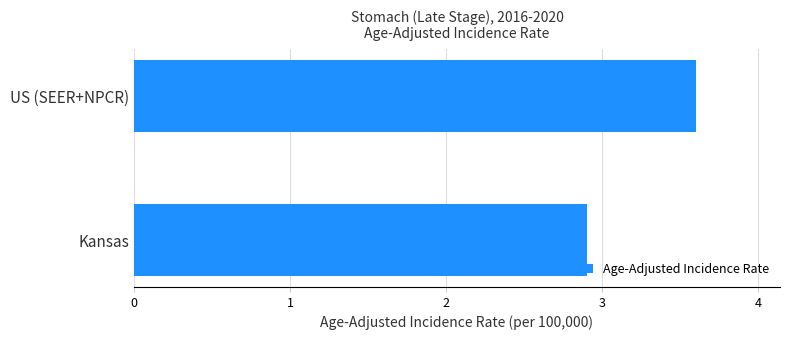

What is the smallest value displayed?

2.9